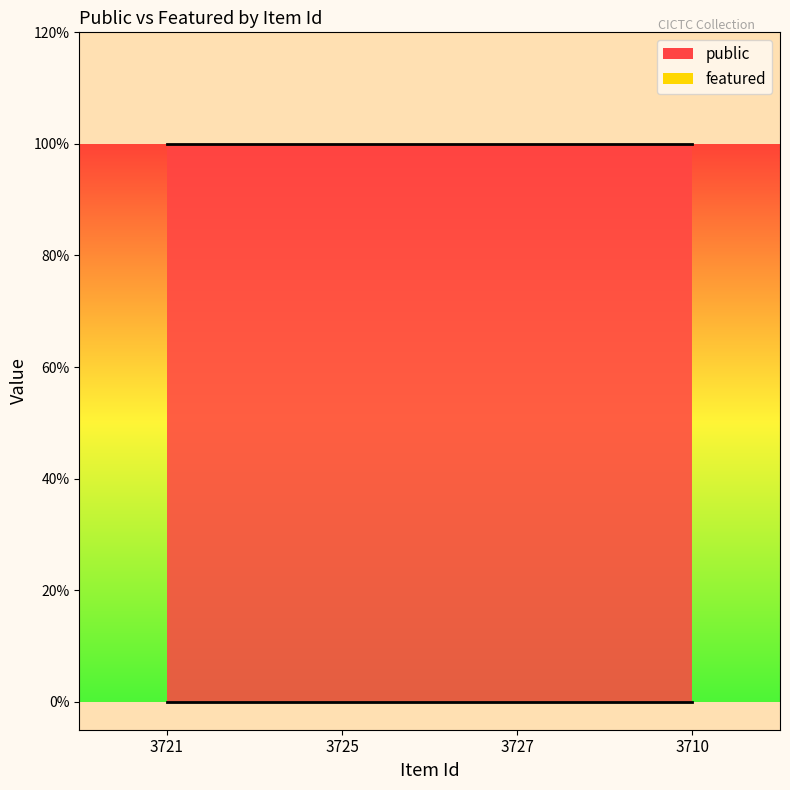

What are all the series names shown in the legend?

public, featured